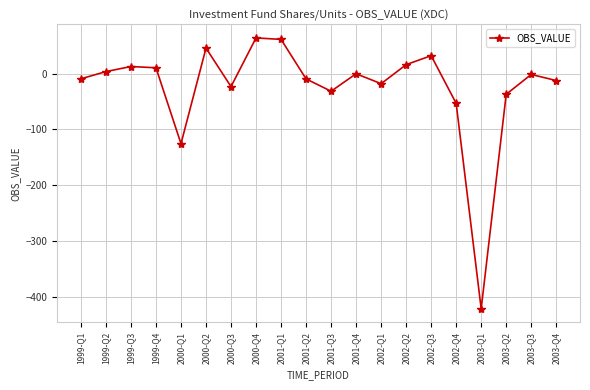

How many values exceed -1?

9